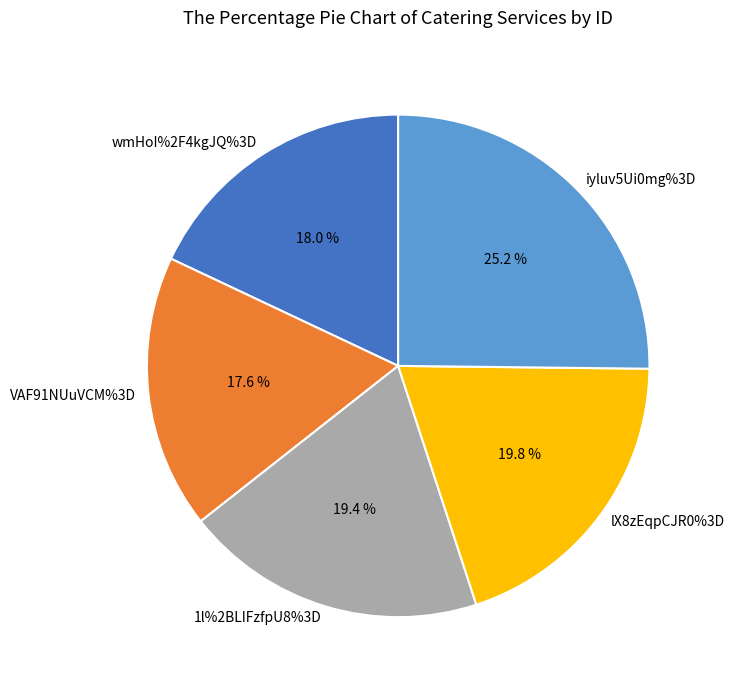

Is there any slice that represents more than half of the pie?

No